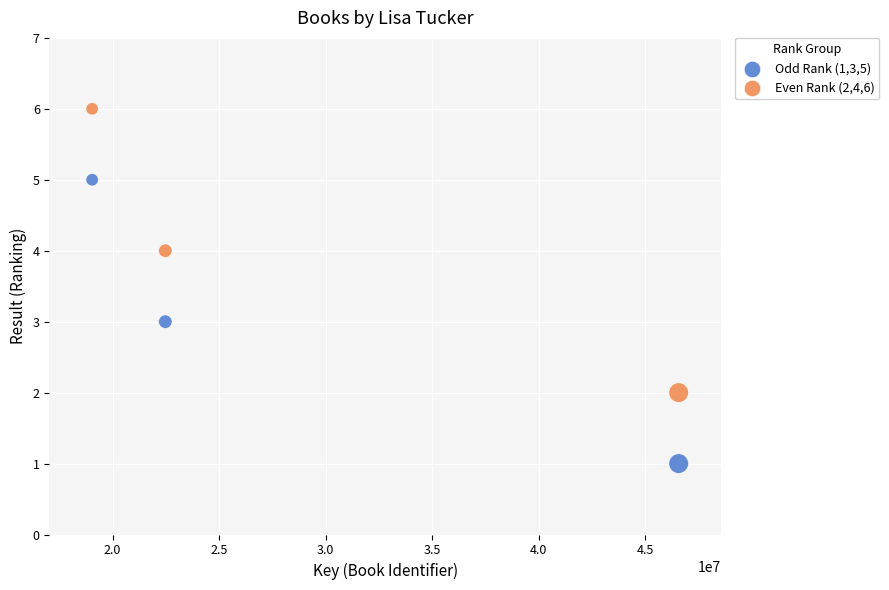

Which series reaches the maximum Y coordinate?

Even Rank (2,4,6)